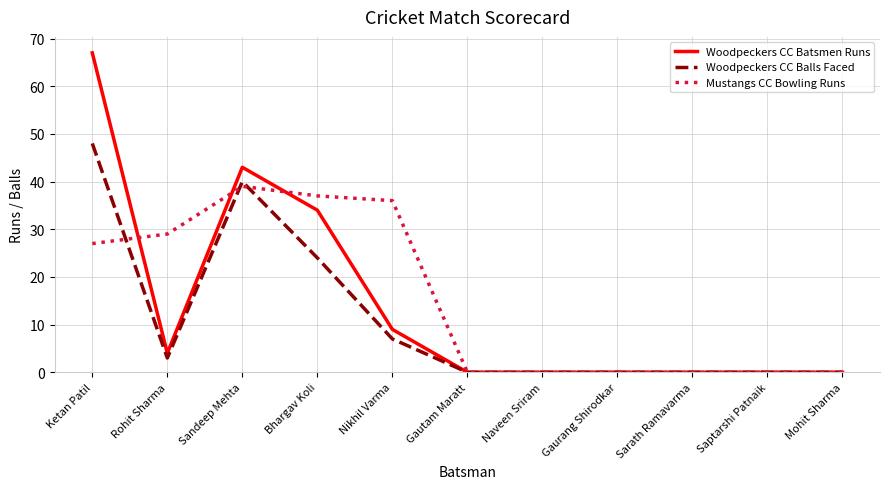

Does the chart display data point markers on the line(s)?

No